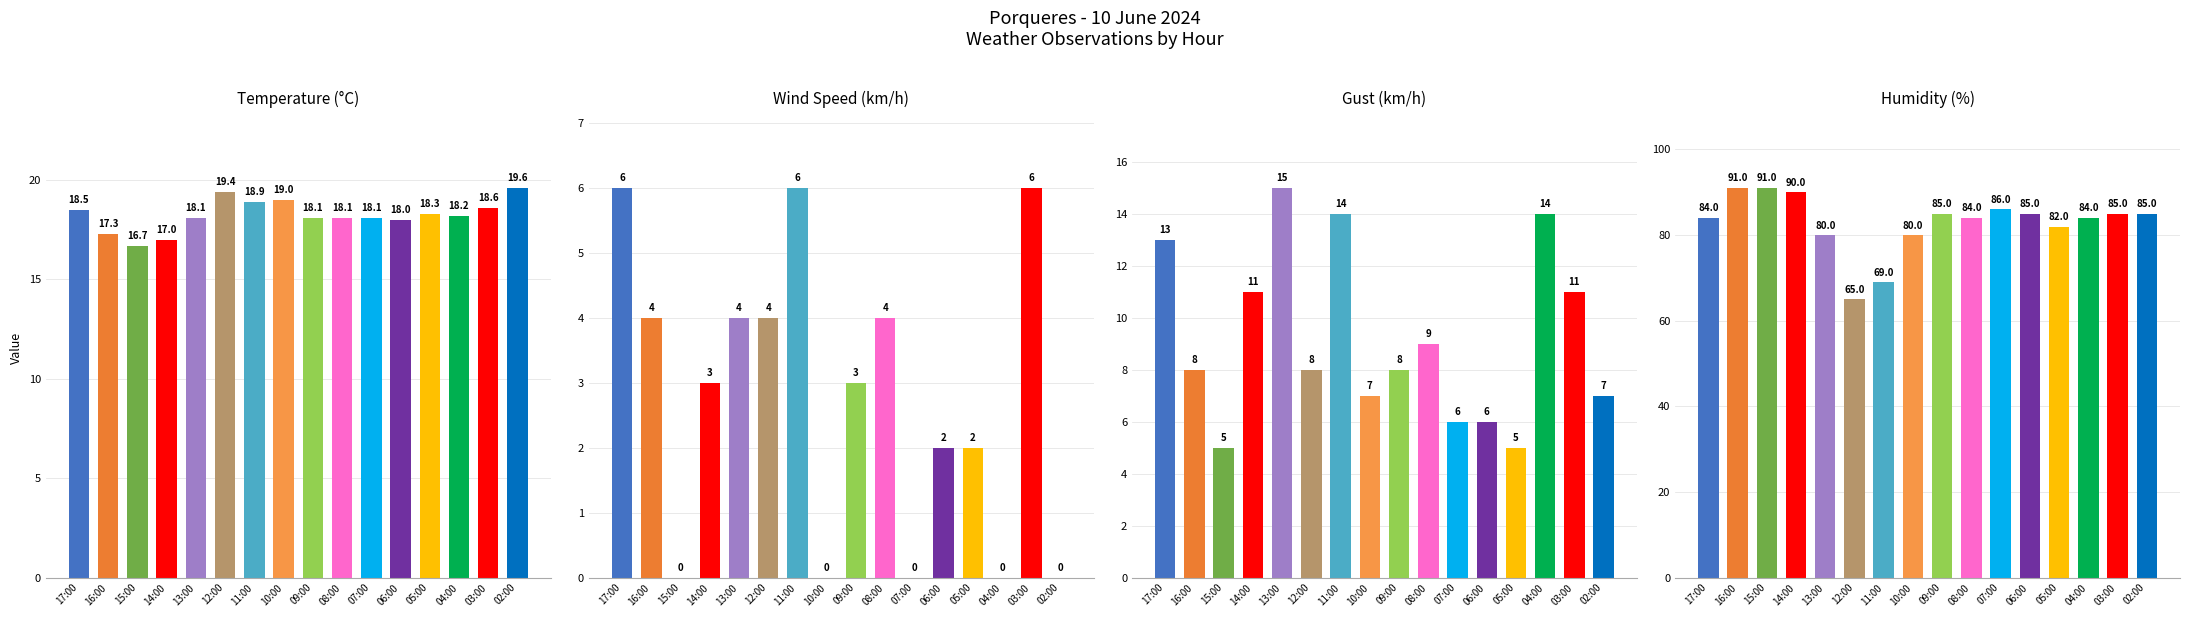

Where does the Temperature (C) series first go above 18?

17:00